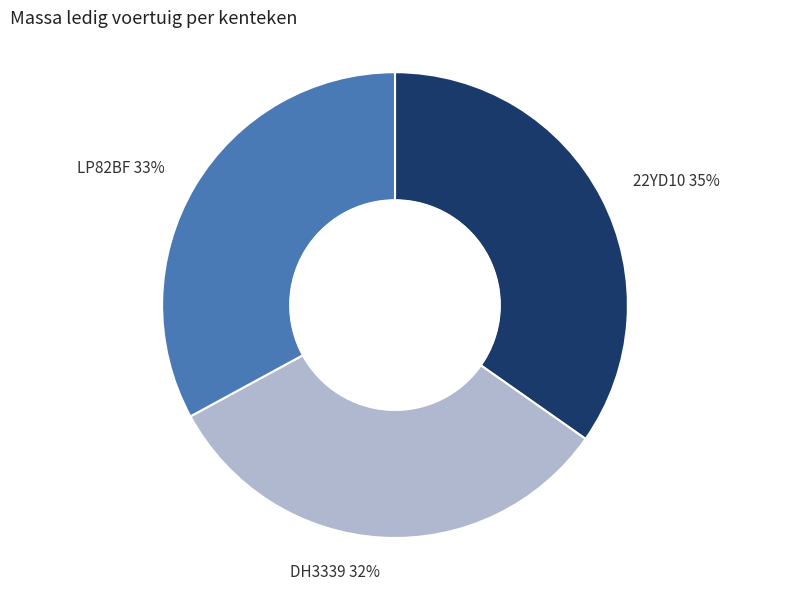

What is the ratio of the value at 22YD10 to the value at LP82BF?

1.1